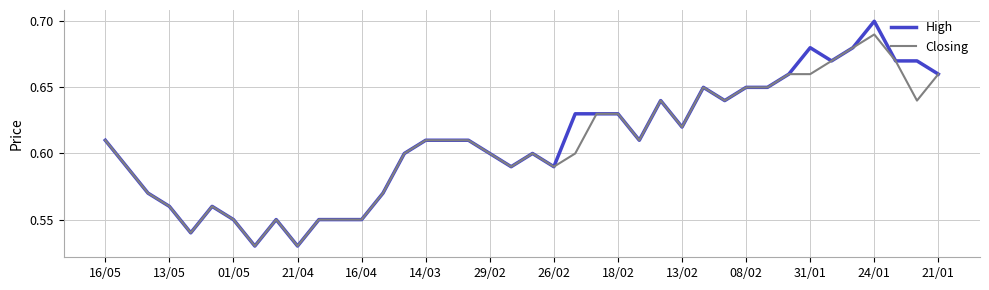

Which series has the largest range (max minus min)?

High